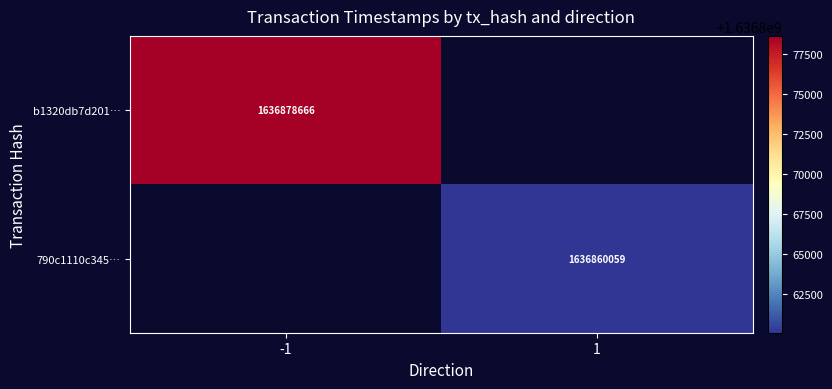

What is the greatest value displayed?

1636878666.0